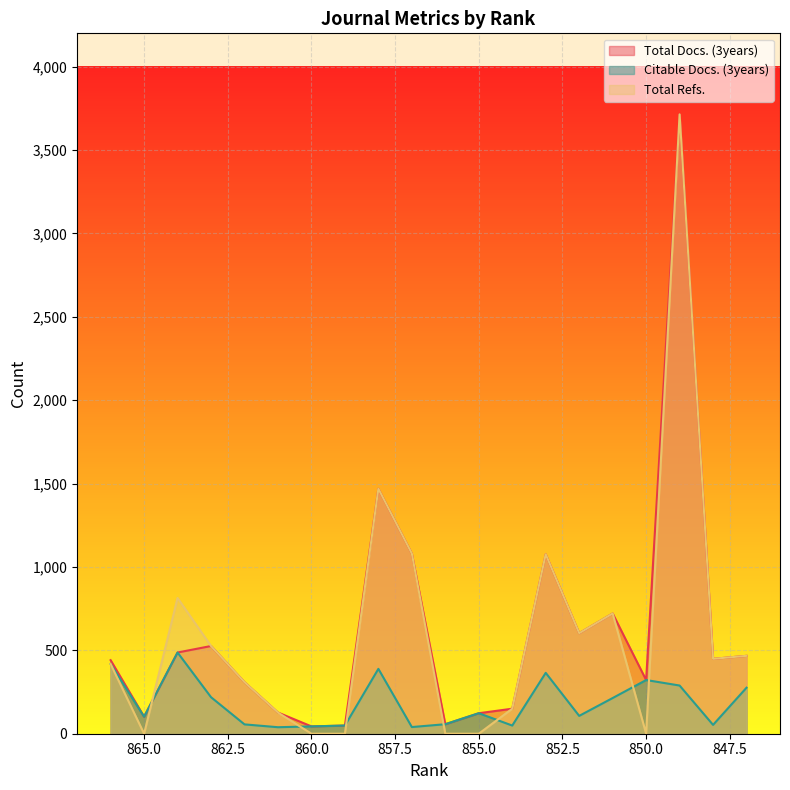

Which category has the highest value in the Citable Docs. (3years) series?

864